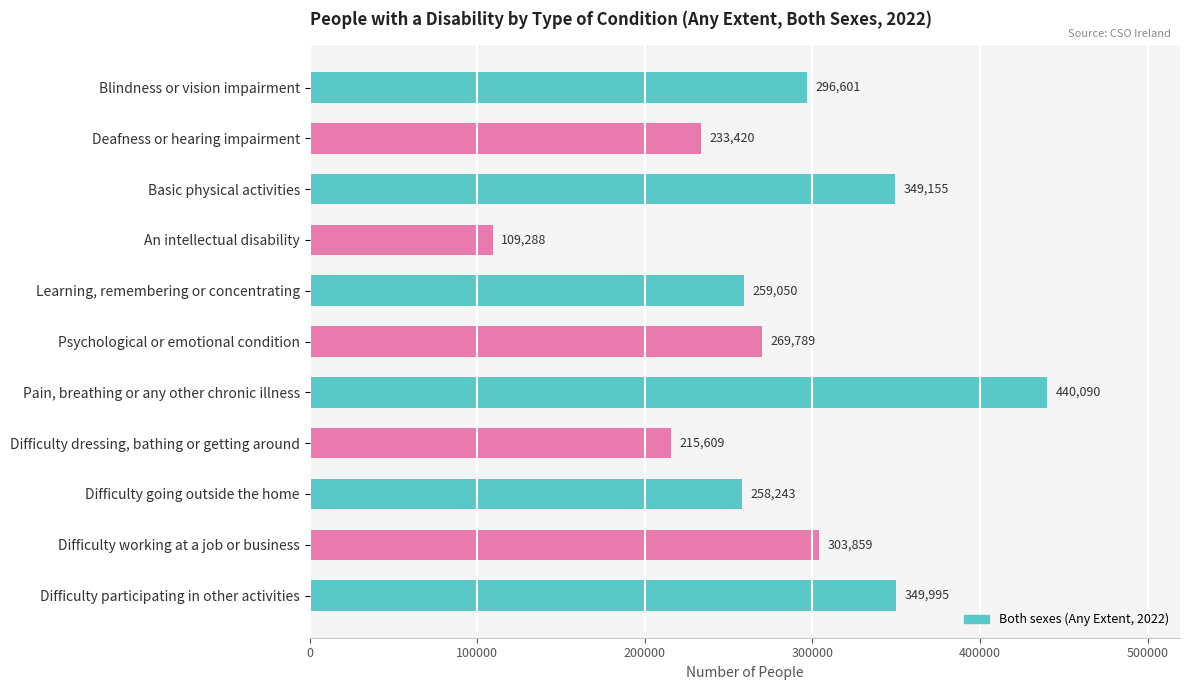

What is the change in value from Deafness or hearing impairment to Psychological or emotional condition?

+36369